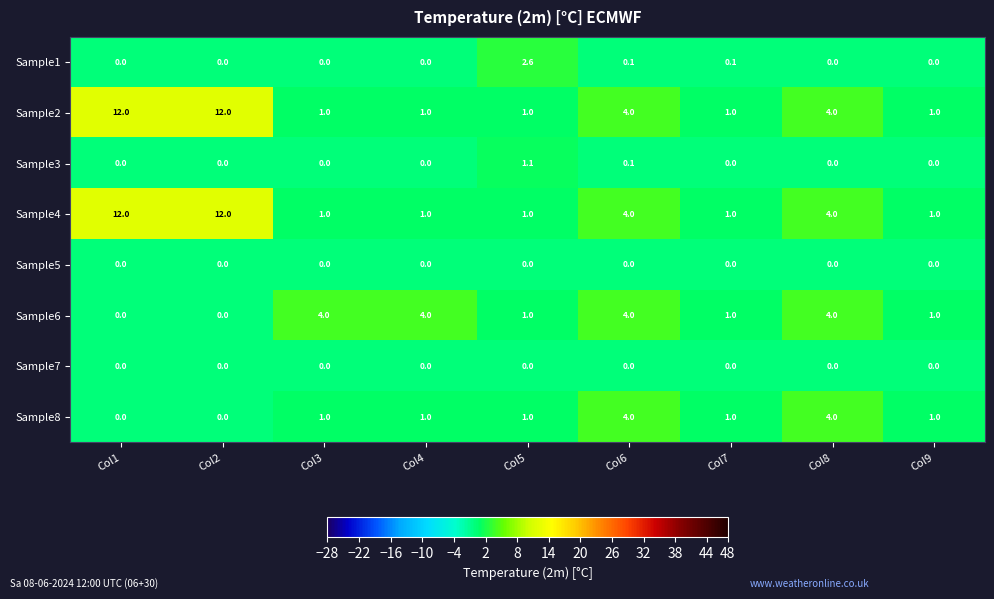

How many Sample4 values are between 1 and 4?

7